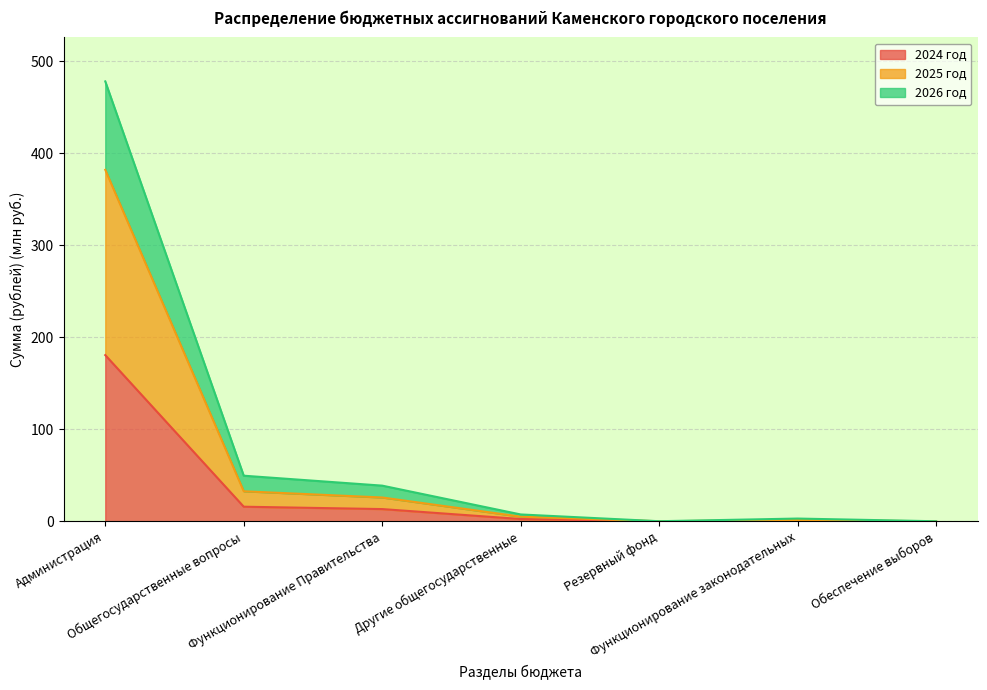

Reading left to right, transcribe all the data shown in this chart.

2024 год: 180.6	15.9	13.3	2.5	0.1	0.0	0.0
2025 год: 382.0	32.7	25.9	5.1	0.1	1.5	0.1
2026 год: 478.1	49.6	38.8	7.5	0.2	3.0	0.1